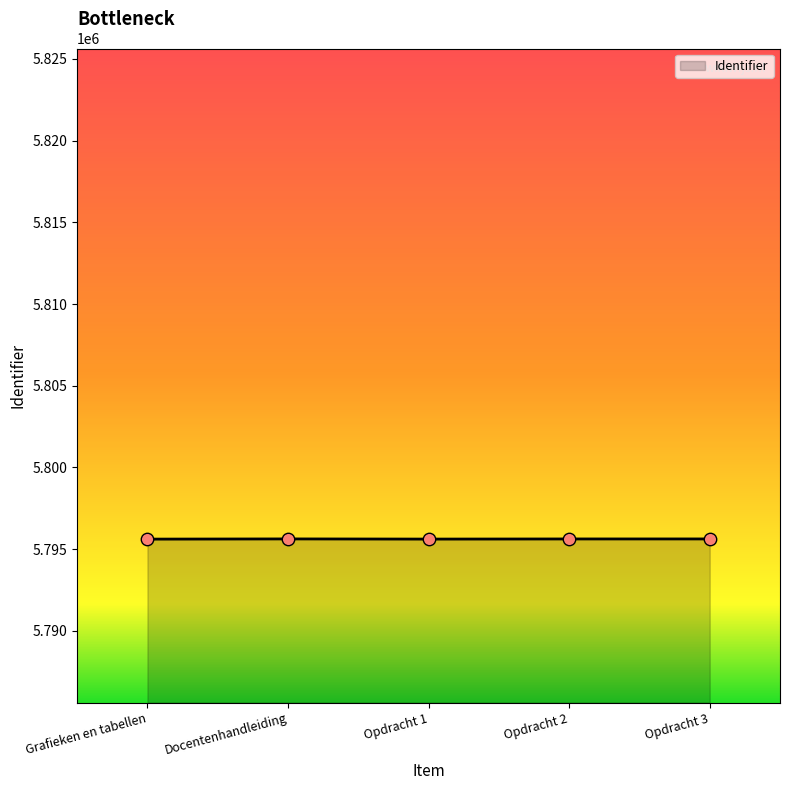

What is the ratio of the value at Docentenhandleiding to the value at Opdracht 2?

1.0